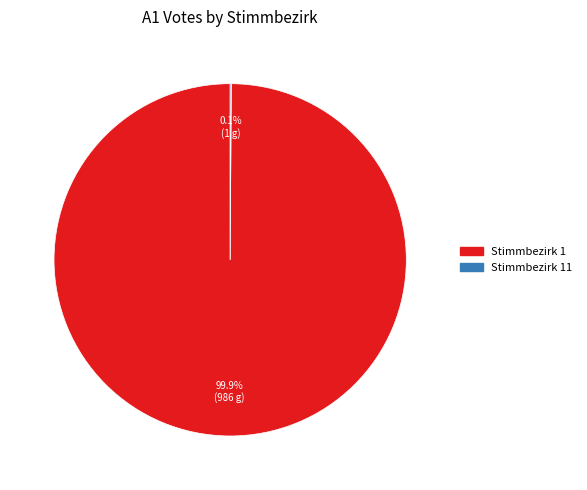

Is there a majority slice in this chart?

Yes